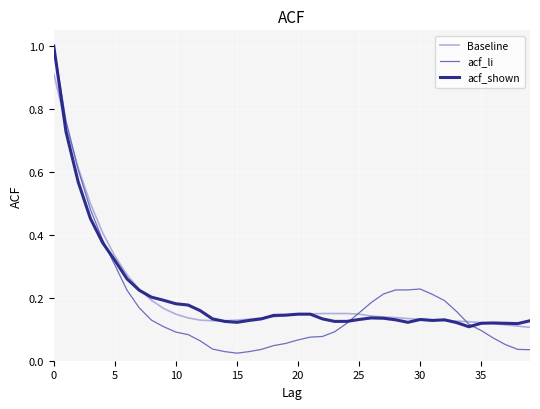

Which series has the largest range (max minus min)?

acf_li